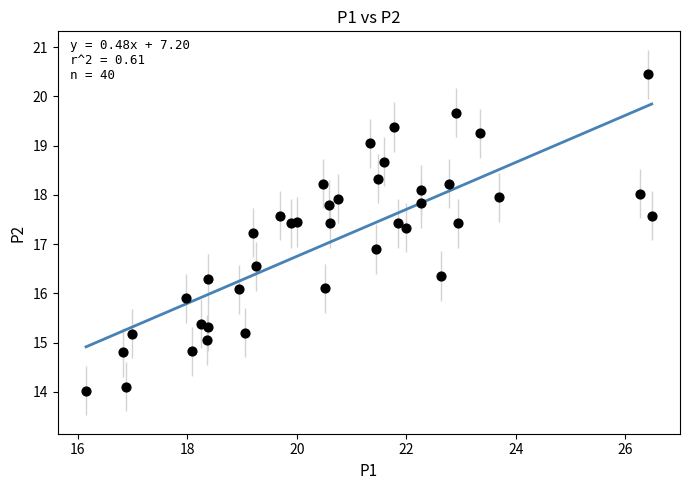

What Y value in the scatter plot is closest to 17?

16.9